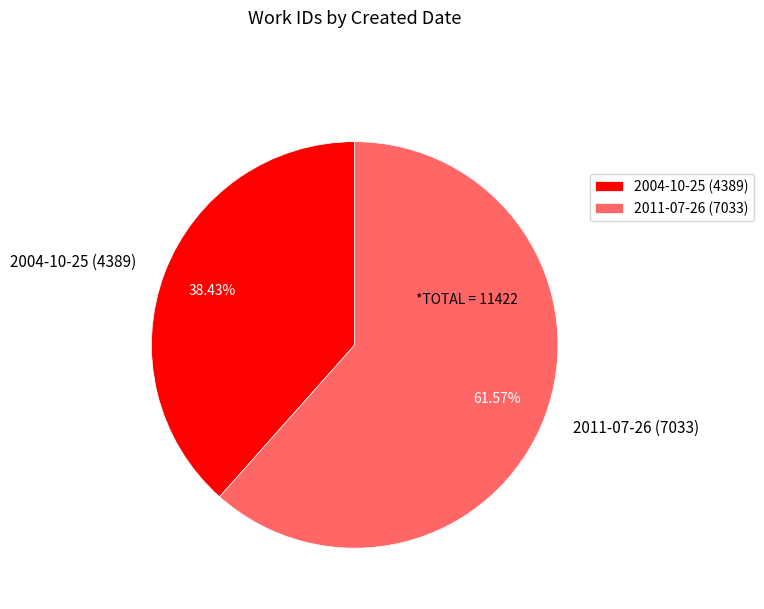

To the nearest percent, what is the difference between the largest and smallest slice percentages?

23%